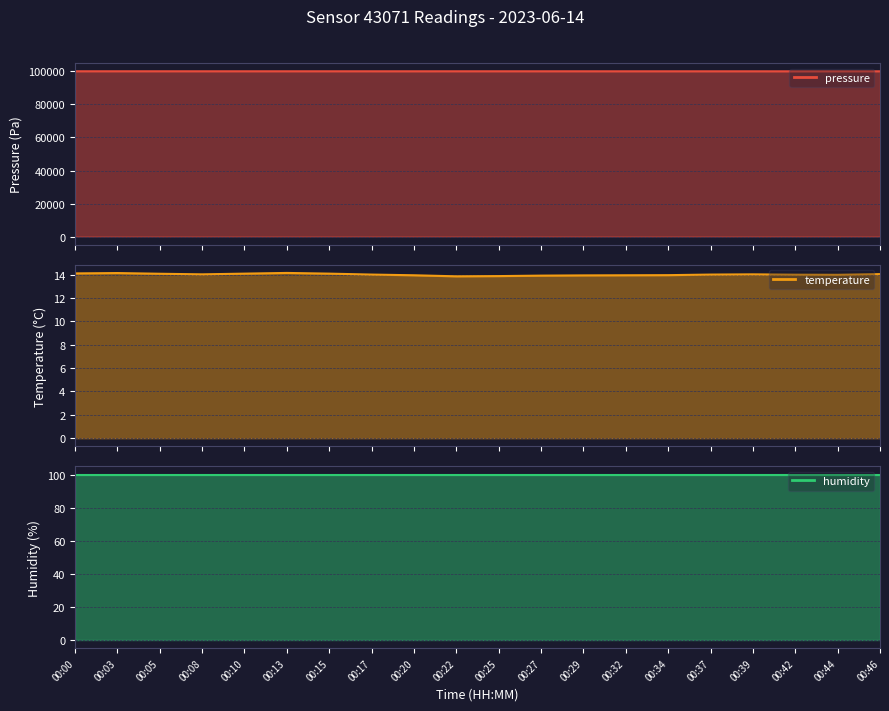

How many interior local peaks does the temperature series have?

3